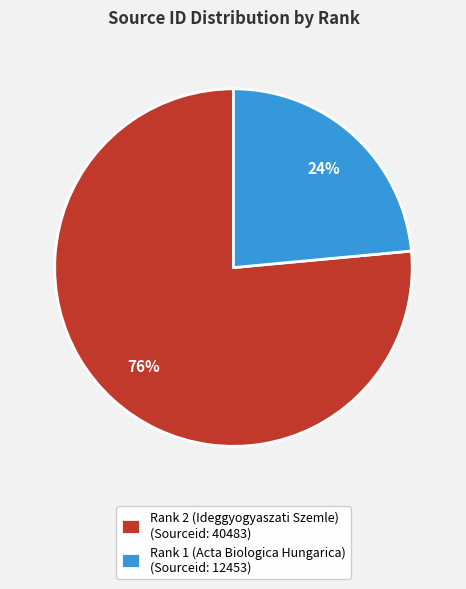

Is it true that Rank 1 (Acta Biologica Hungarica) is 36% of the pie?

False